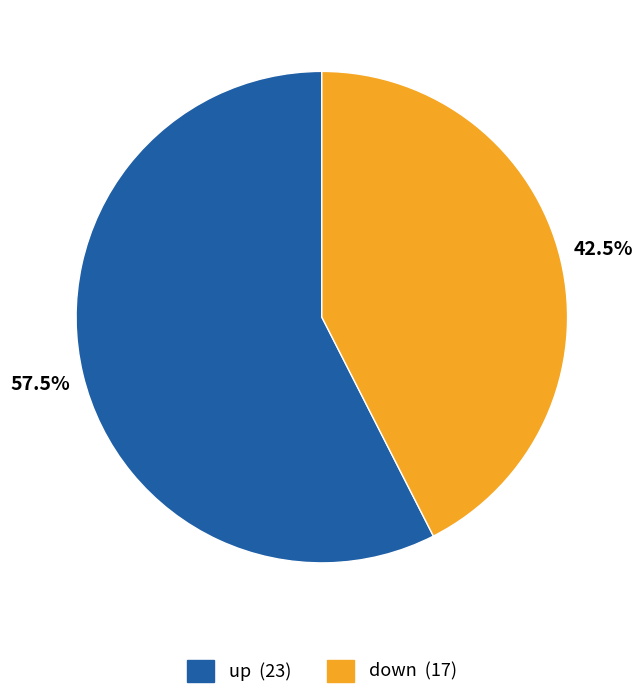

How many slices are in this pie chart?

2